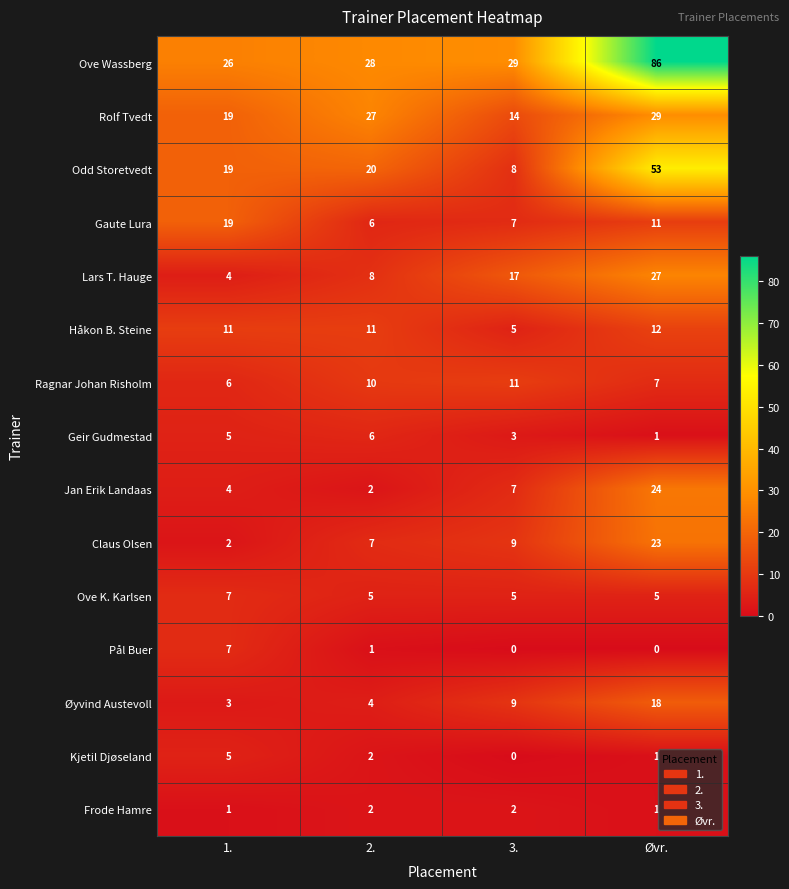

What is the greatest value displayed?

86